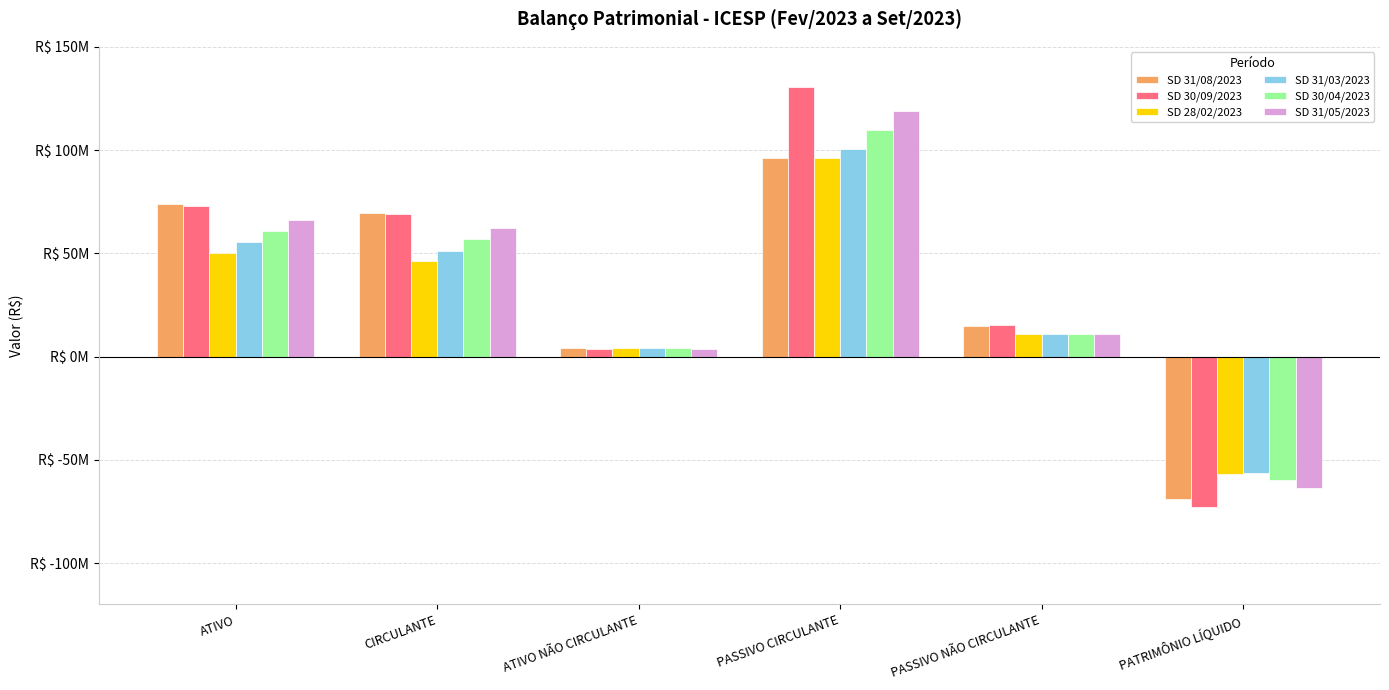

The SD 30/09/2023 series shows 93361135.7 at CIRCULANTE. True or false?

False